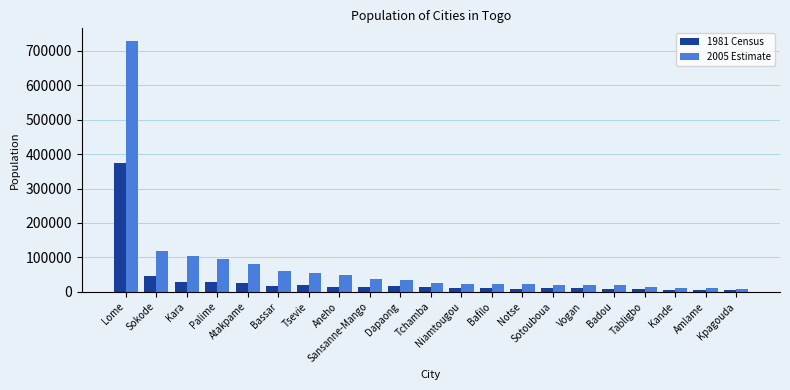

Which category has the highest value in the 2005 Estimate series?

Lome